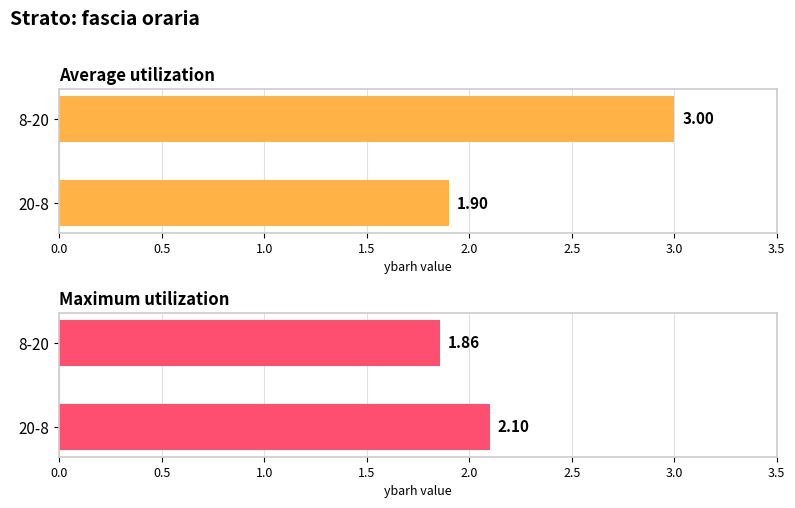

Reading left to right, what are all the values shown in this chart?

Average utilization: 20-8=1.9	8-20=3.0
Maximum utilization: 20-8=2.1	8-20=1.9